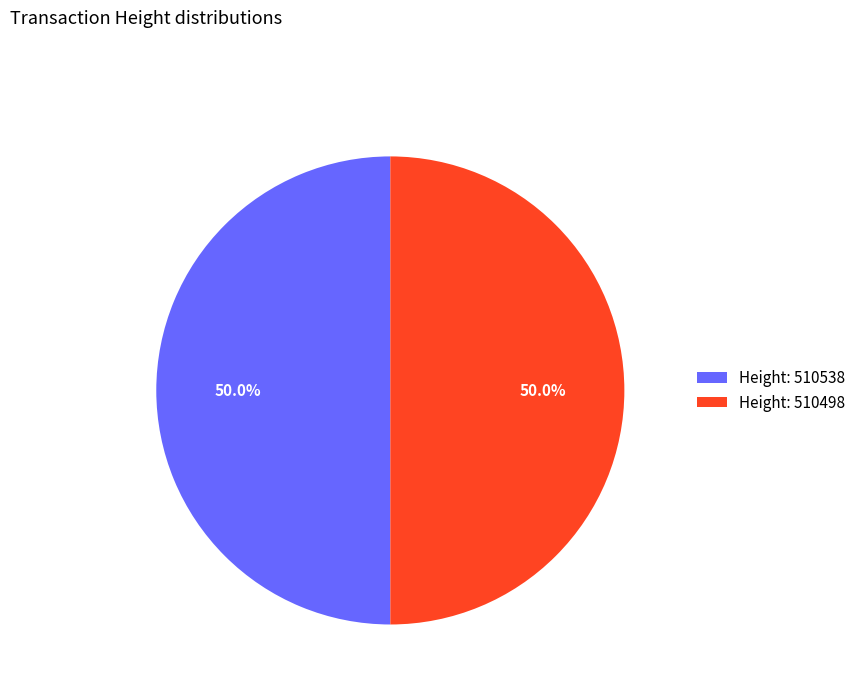

What is the ratio of the value at Height: 510538 to the value at Height: 510498?

1.0